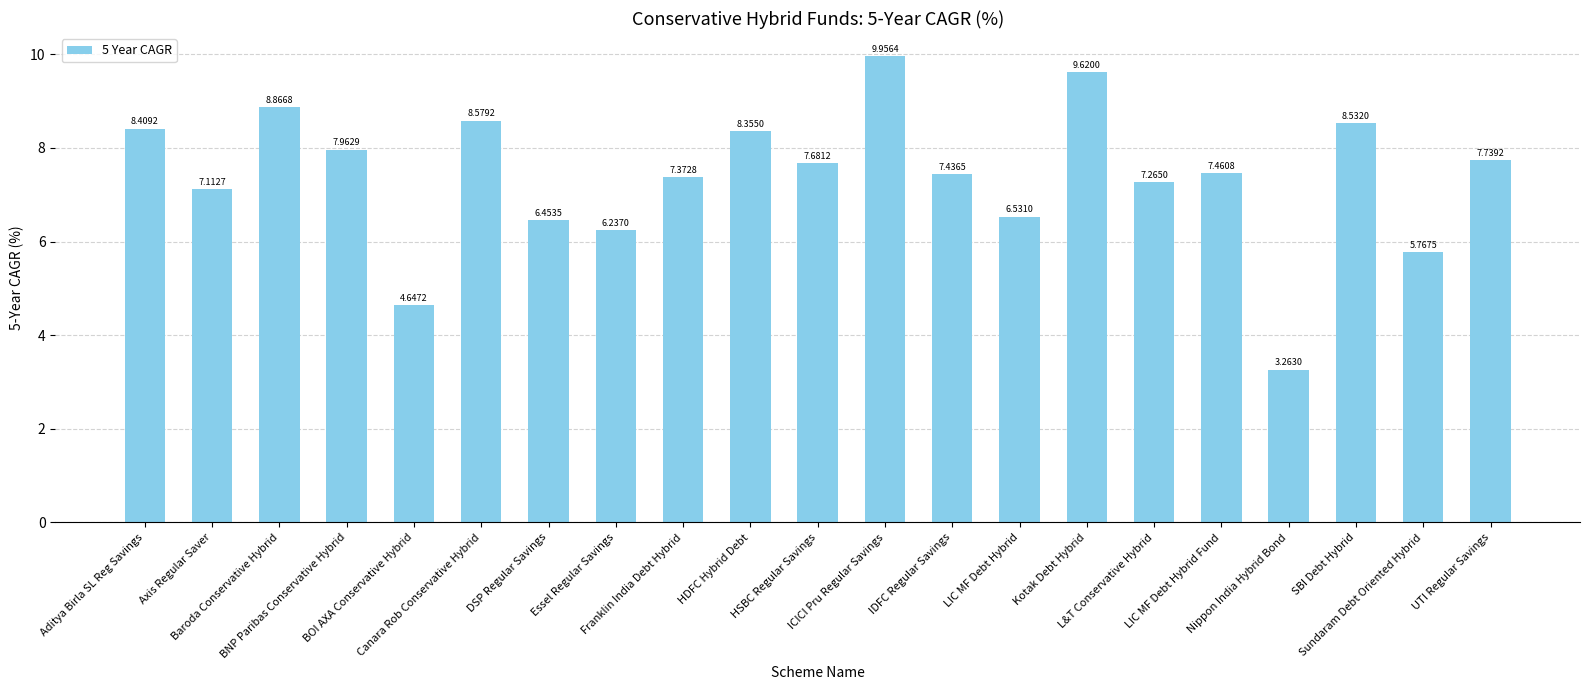

Does the chart contain stacked bars?

No